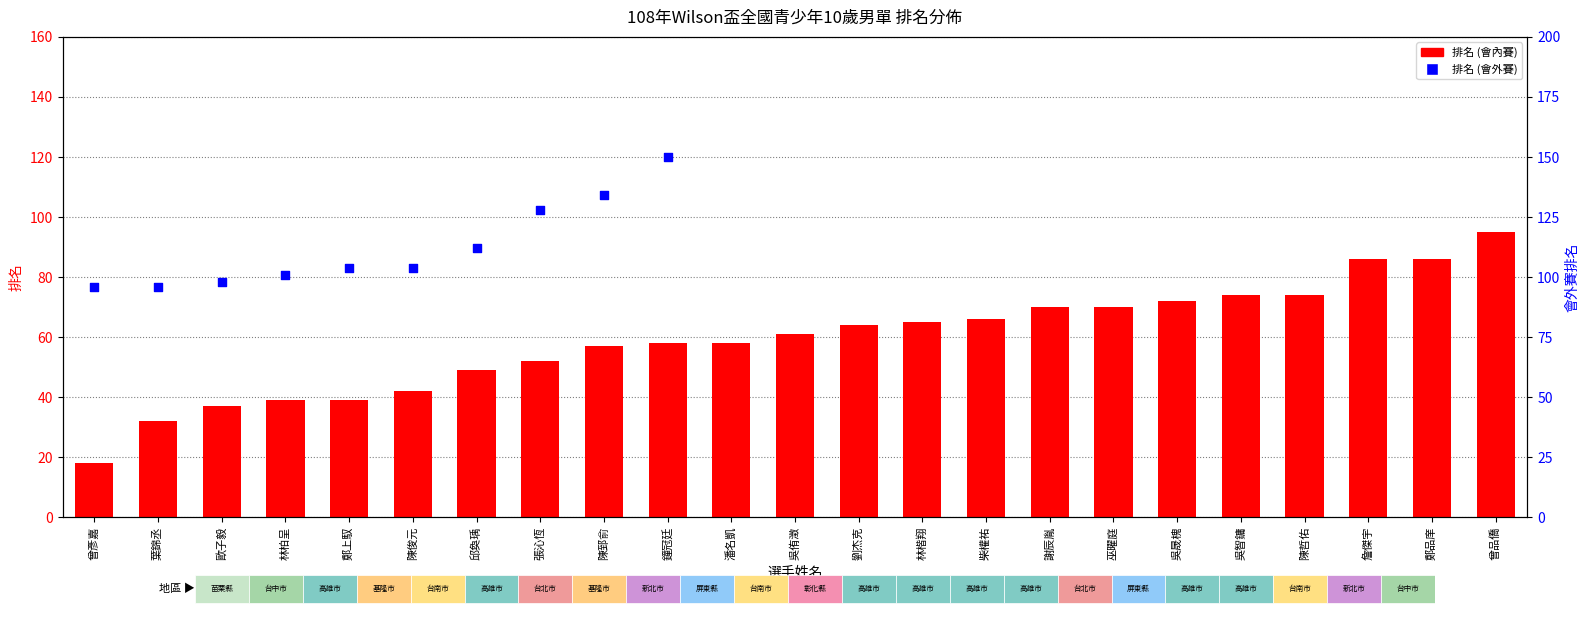

Between 劉杰克 and 葉錦丞, which is larger?

劉杰克